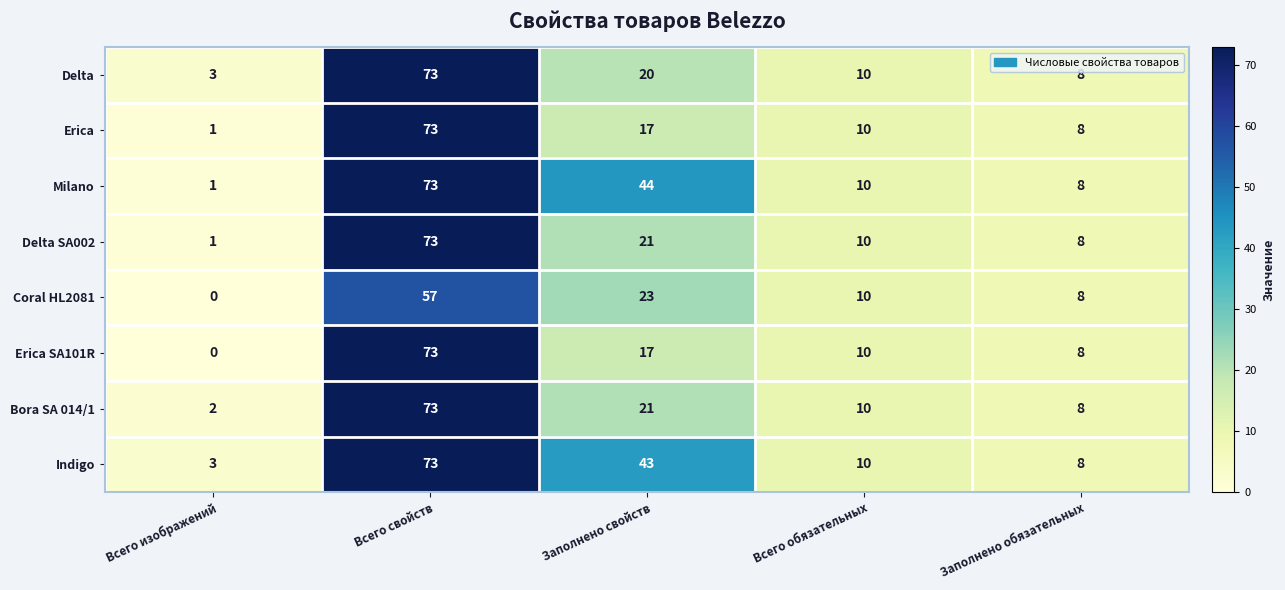

Is it true that Bora SA 014/1 equals 10 at Всего обязательных?

True